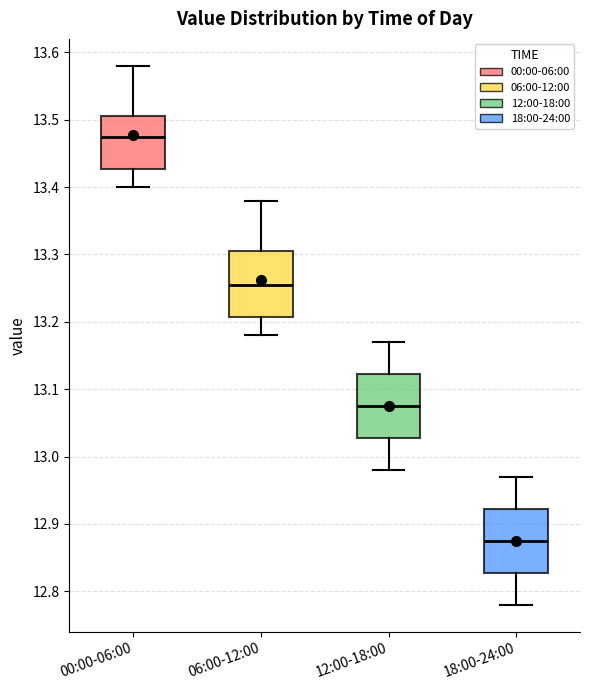

Which box has the lowest median line?

18:00-24:00